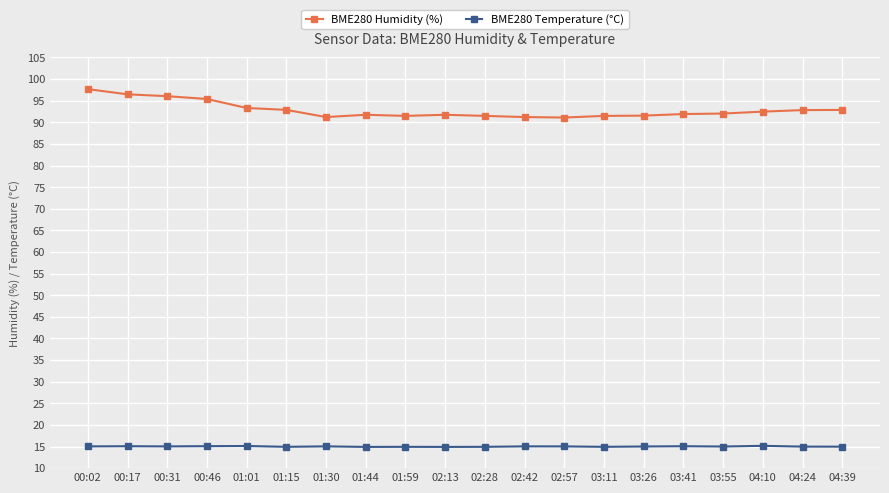

At 03:11, list the series in order from largest to smallest.

BME280 Humidity (%), BME280 Temperature (°C)